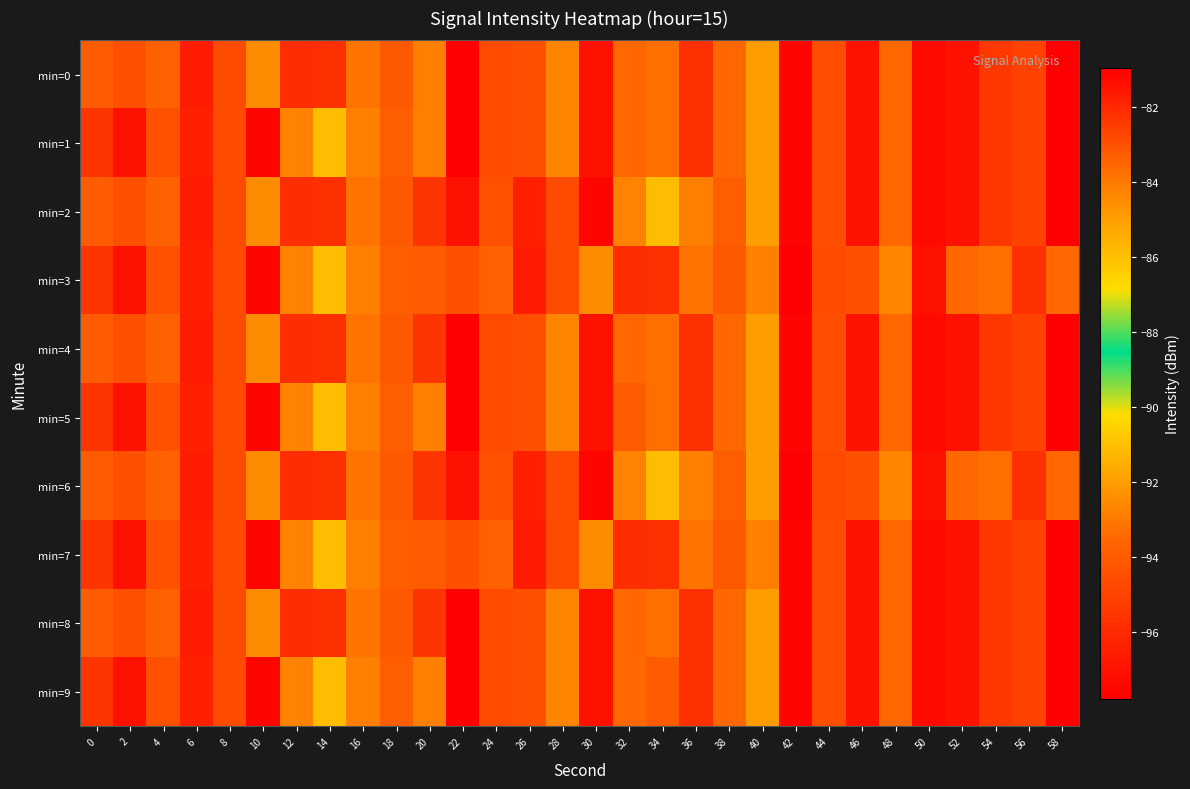

At 20, list the series in order from largest to smallest.

min=2, min=4, min=6, min=8, min=0, min=1, min=5, min=9, min=3, min=7